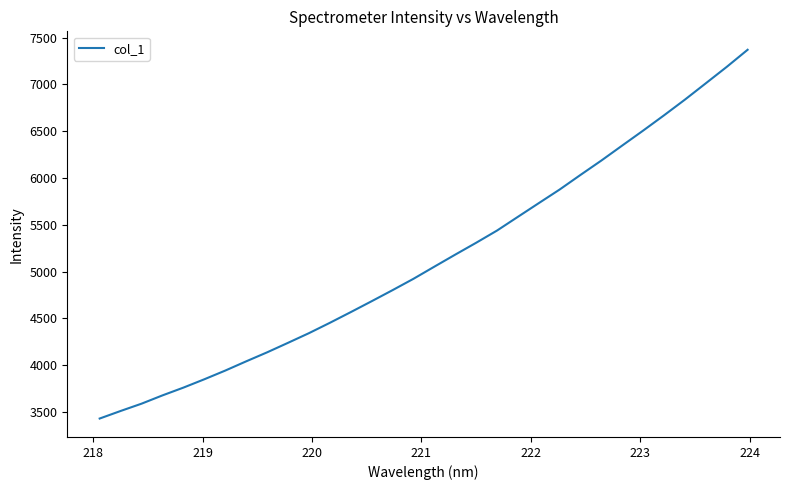

How many values are below 5052?

16